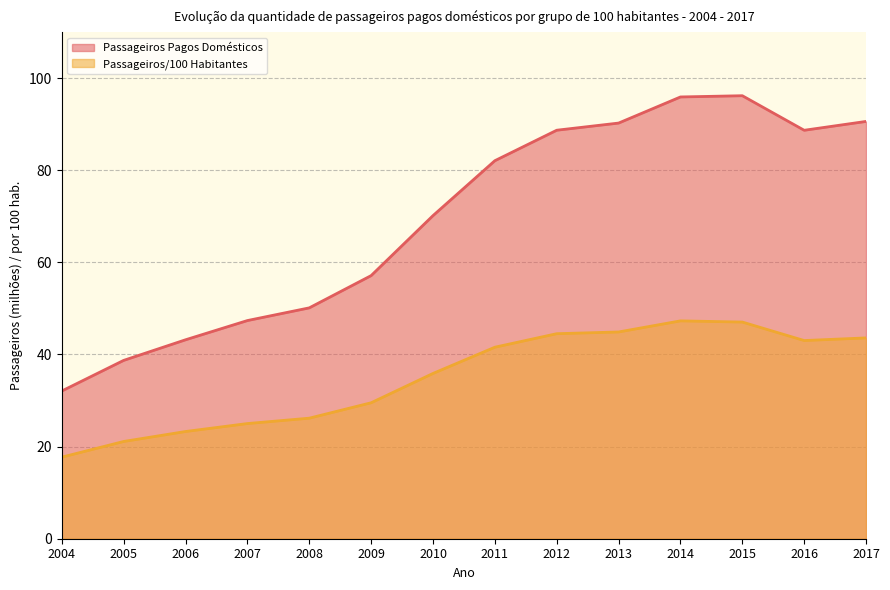

Reading right to left, extract all data points from this chart.

Passageiros Pagos Domésticos: 90.6	88.7	96.2	95.9	90.2	88.7	82.1	70.1	57.1	50.1	47.4	43.2	38.7	32.1
Passageiros/100 Habitantes: 43.6	43.0	47.0	47.3	44.9	44.5	41.6	35.9	29.5	26.2	25.0	23.3	21.1	17.7